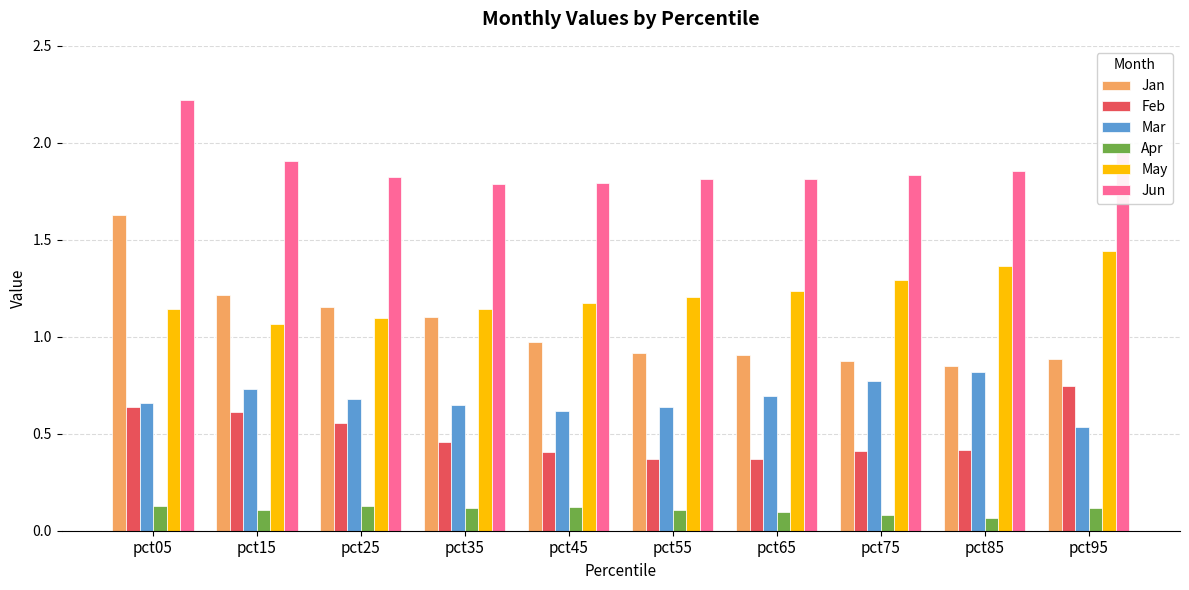

Are the bars grouped side by side (vs. stacked)?

Yes